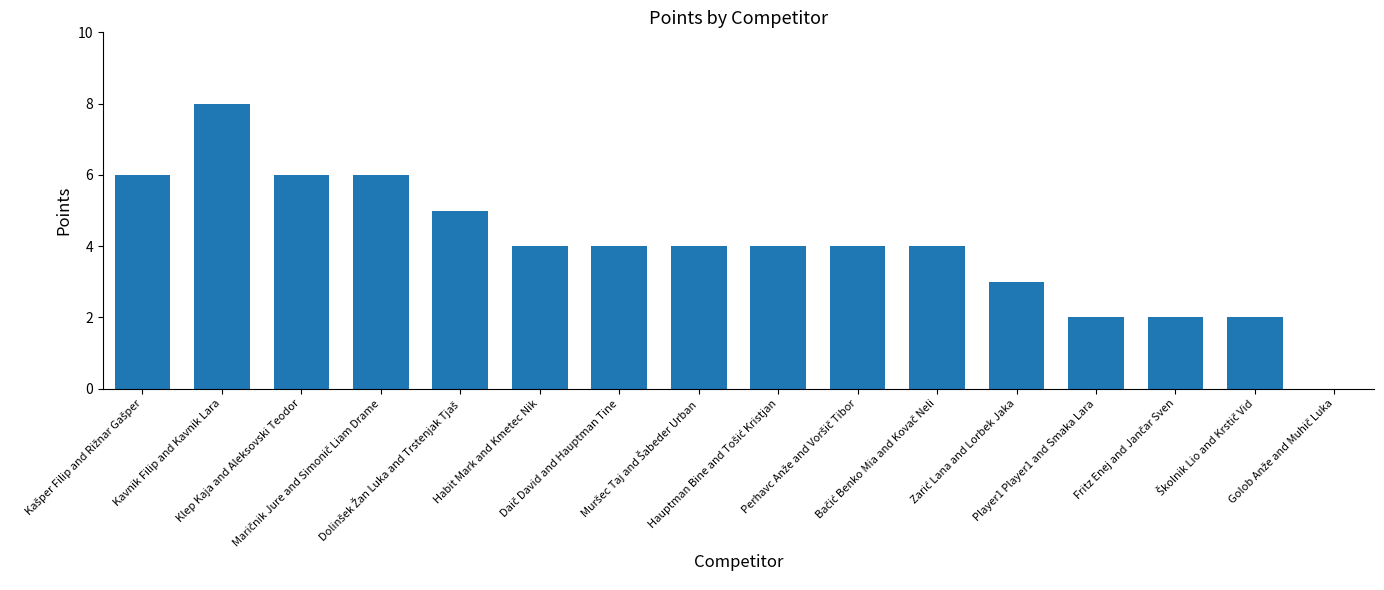

What is the greatest value displayed?

8